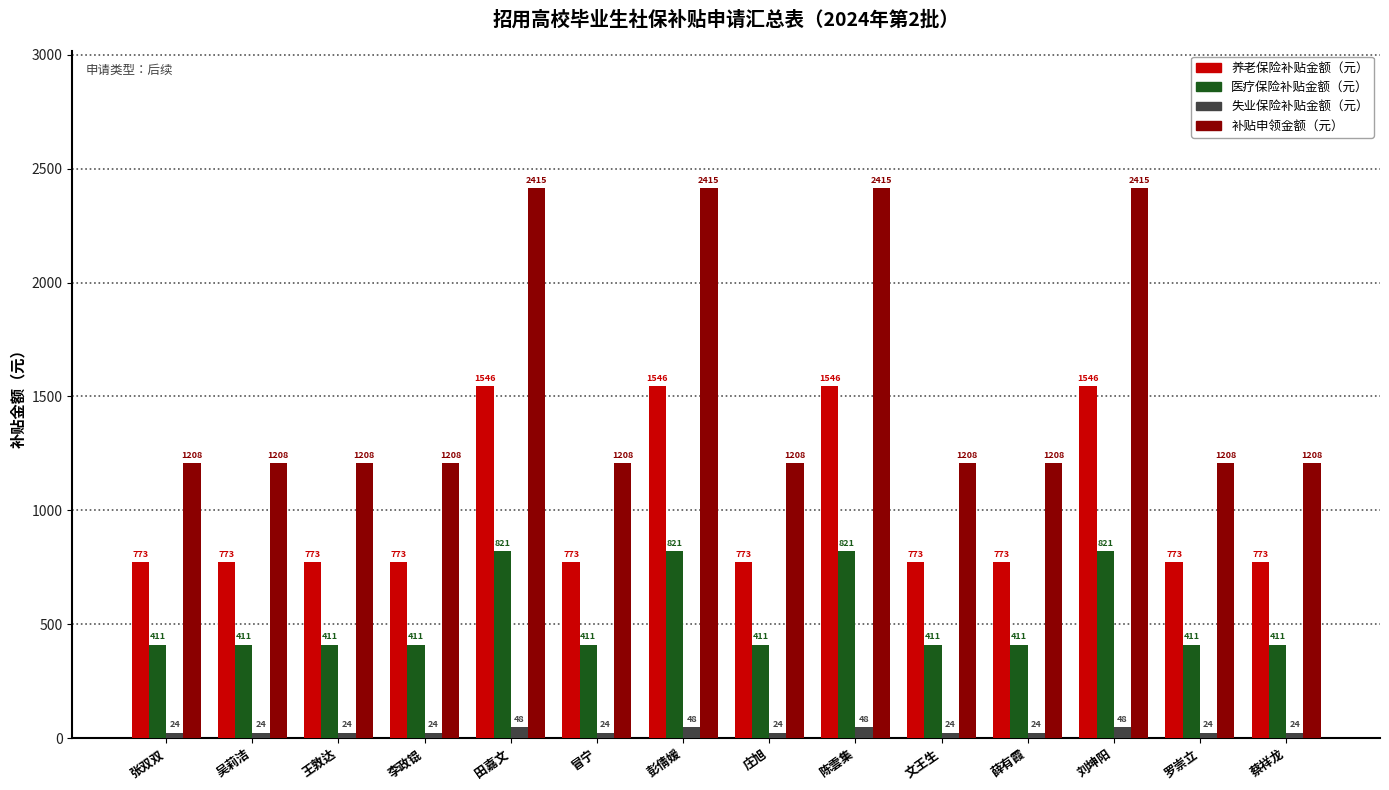

What is the average value of the 养老保险补贴金额（元） series?

993.6